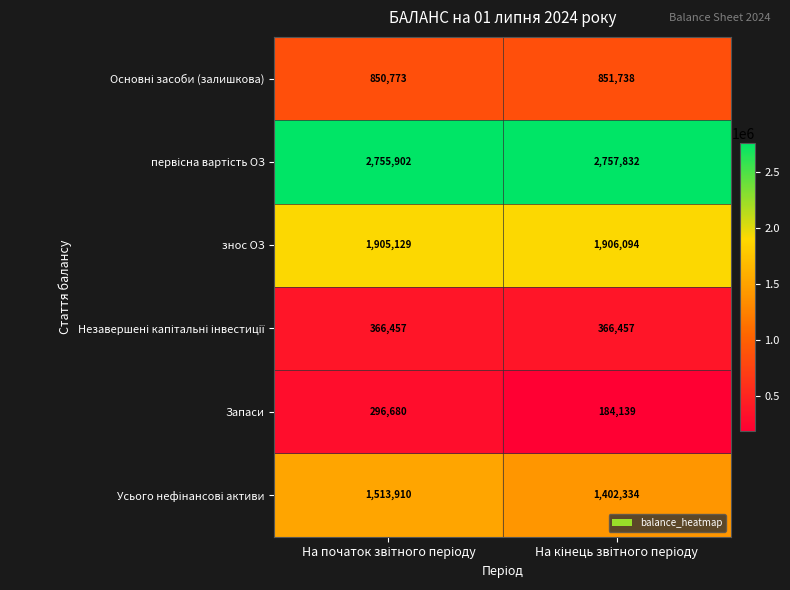

What is the difference between the maximum and minimum values in the знос ОЗ series?

965